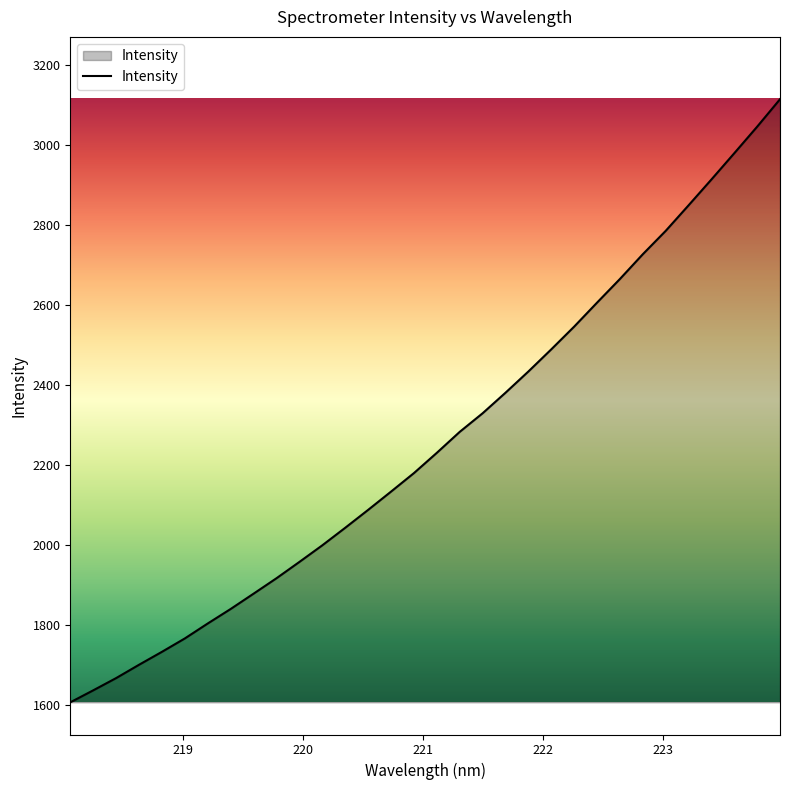

What is the minimum value shown in the chart?

1607.1